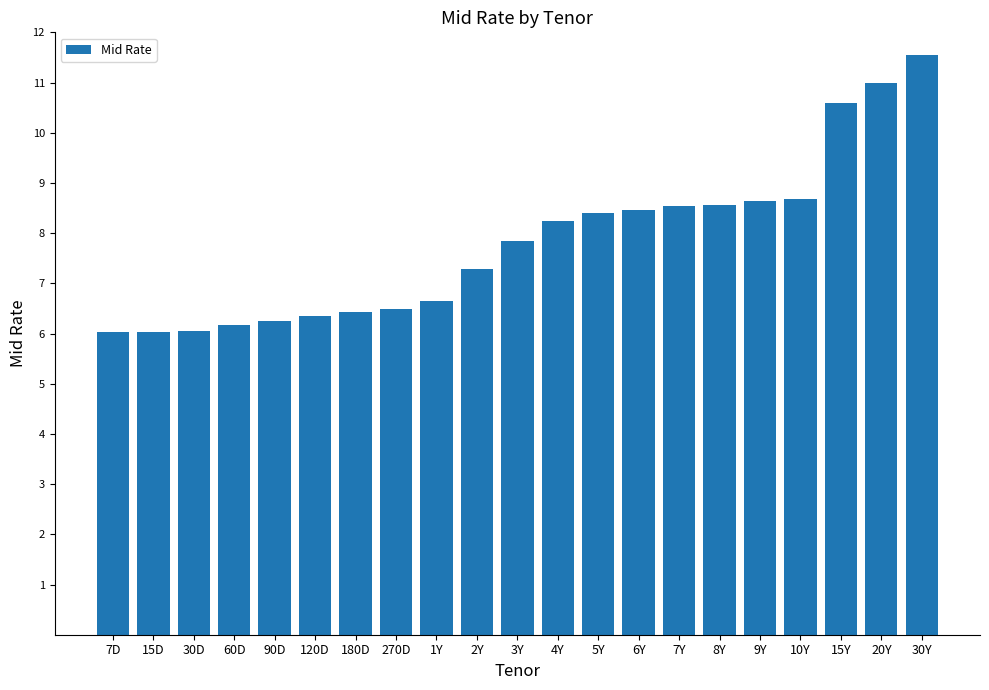

What is the greatest value displayed?

11.6